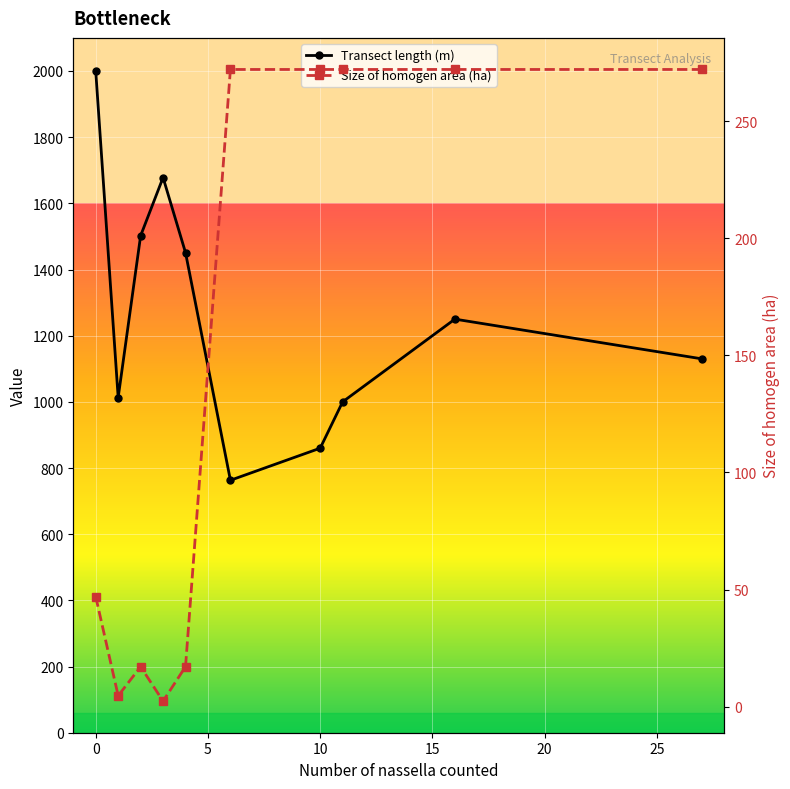

True or false: Transect length (m) has more than 2 interior local peaks.

False